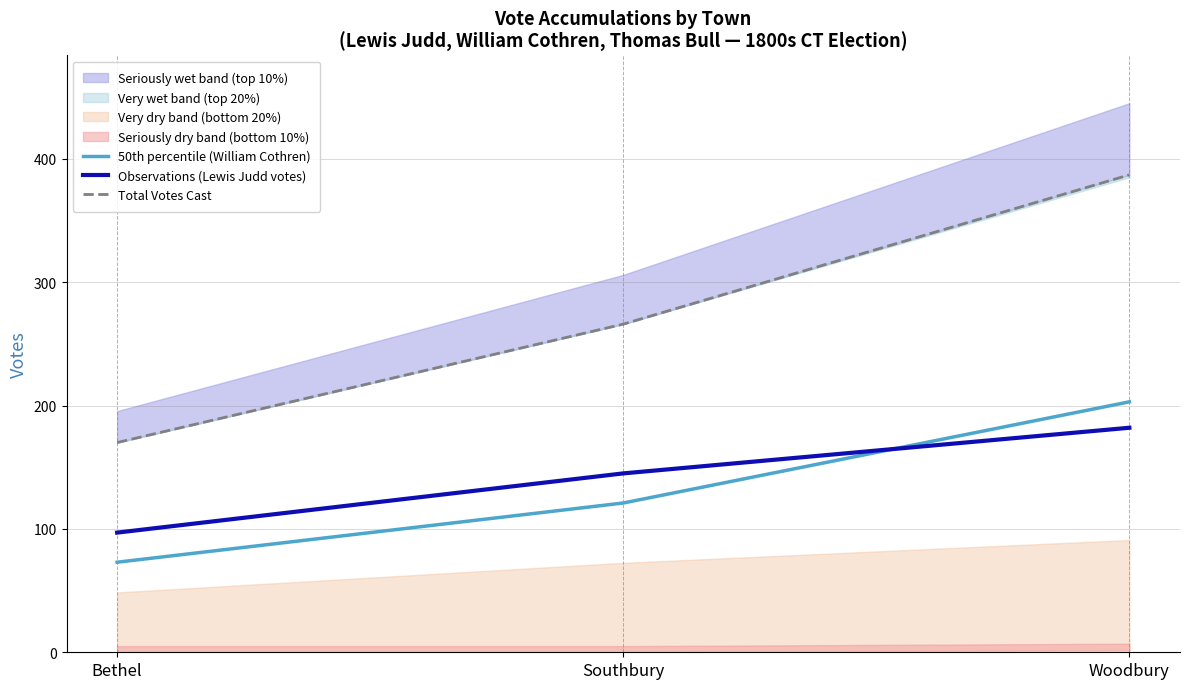

Which series has the largest total across all categories?

Total Votes Cast